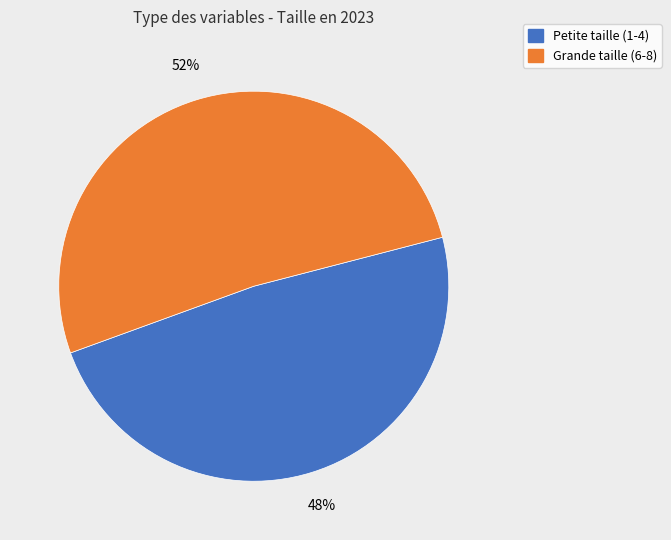

To the nearest percent, what is the average slice percentage?

50%